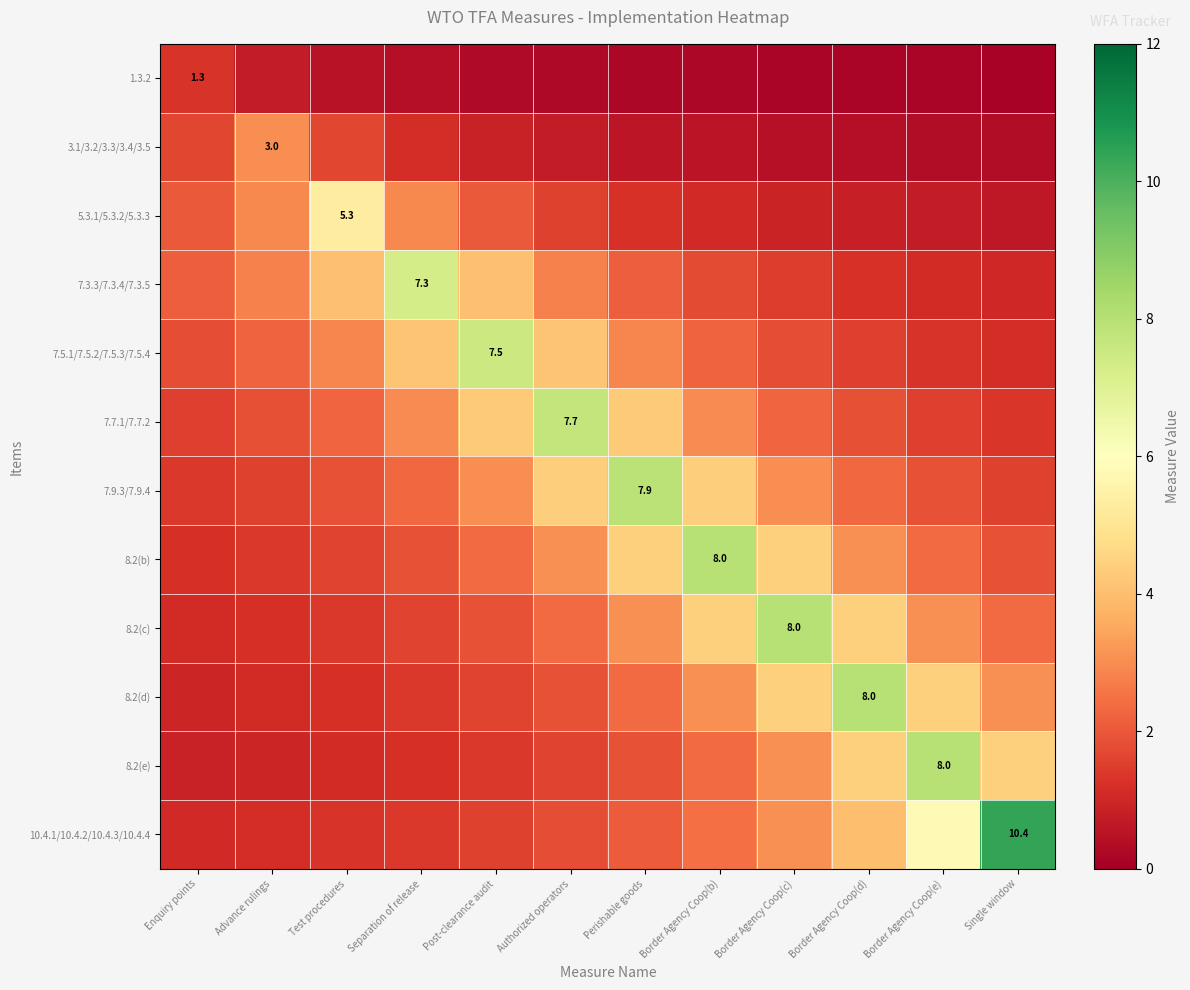

How many series are shown in this chart?

12